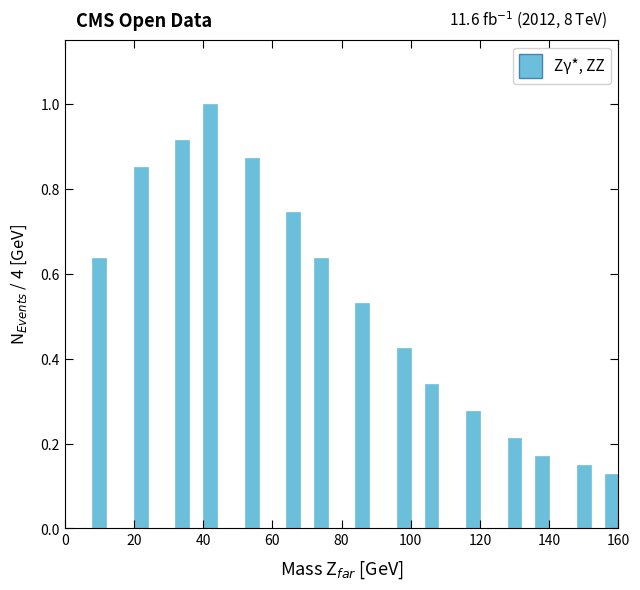

Around what value on the x-axis is the tallest bar? Give the approximate position of its centre, as read against the axis.

42